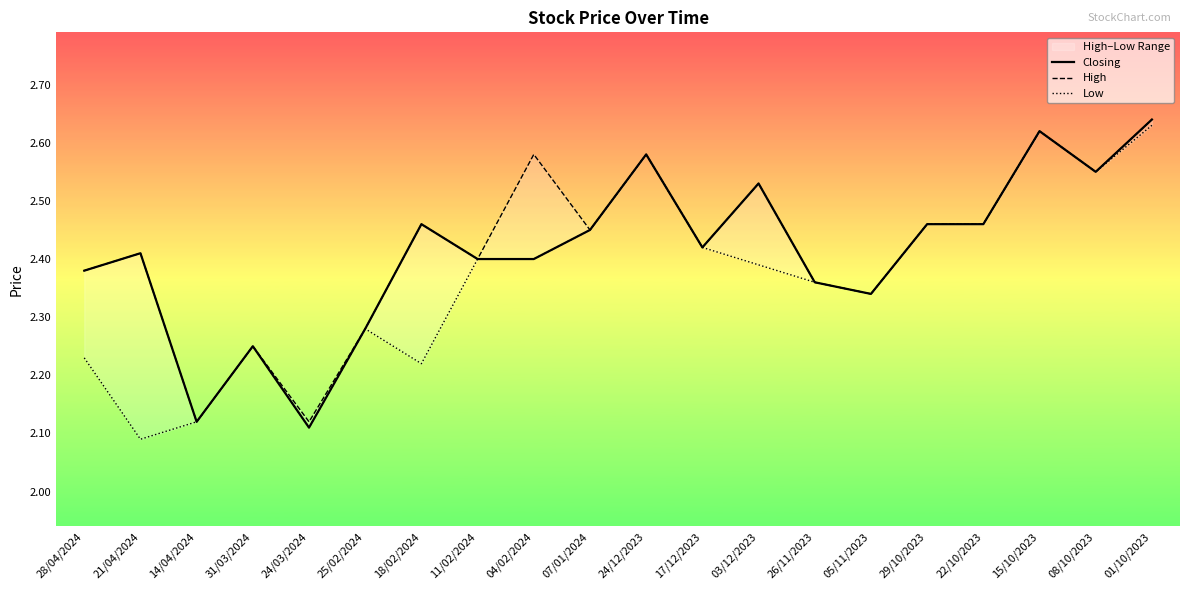

In High, how many points are lower than both neighbors (excluding endpoints)?

7